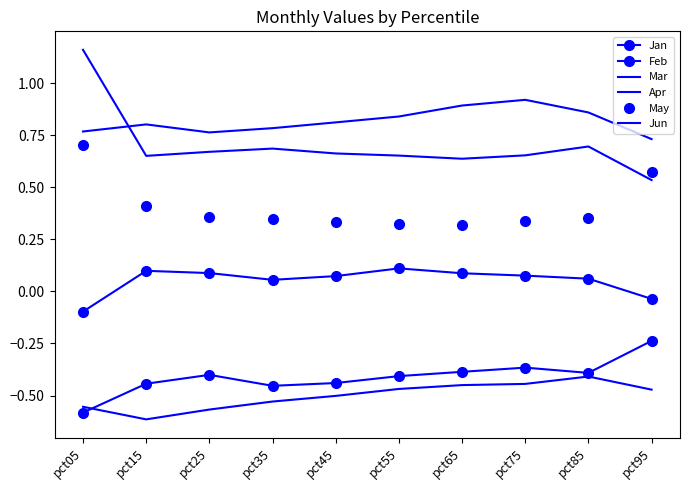

True or false: Feb and Apr intersect in this chart.

False